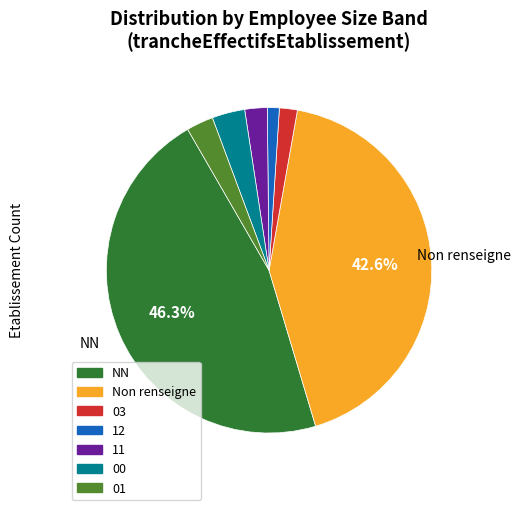

What is the ratio of the value at 01 to the value at 00?

0.8